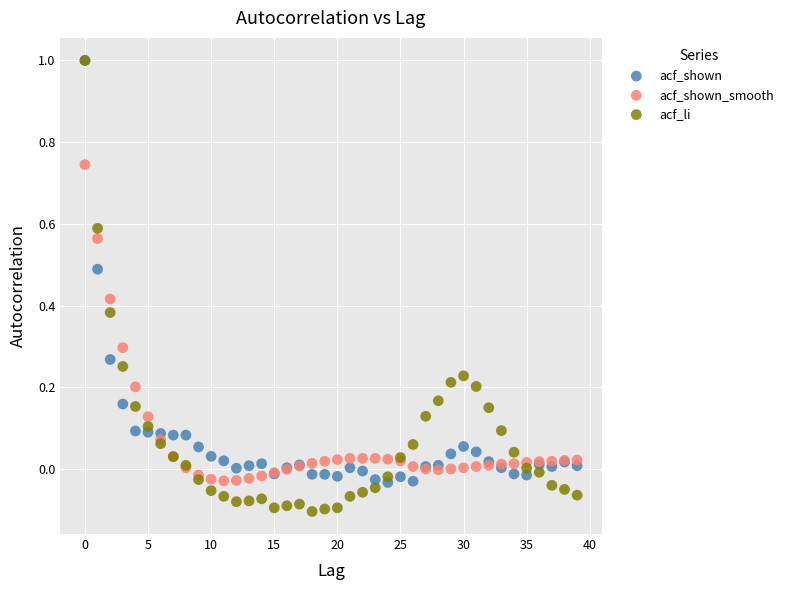

What are all the series names shown in the legend?

acf_shown, acf_shown_smooth, acf_li